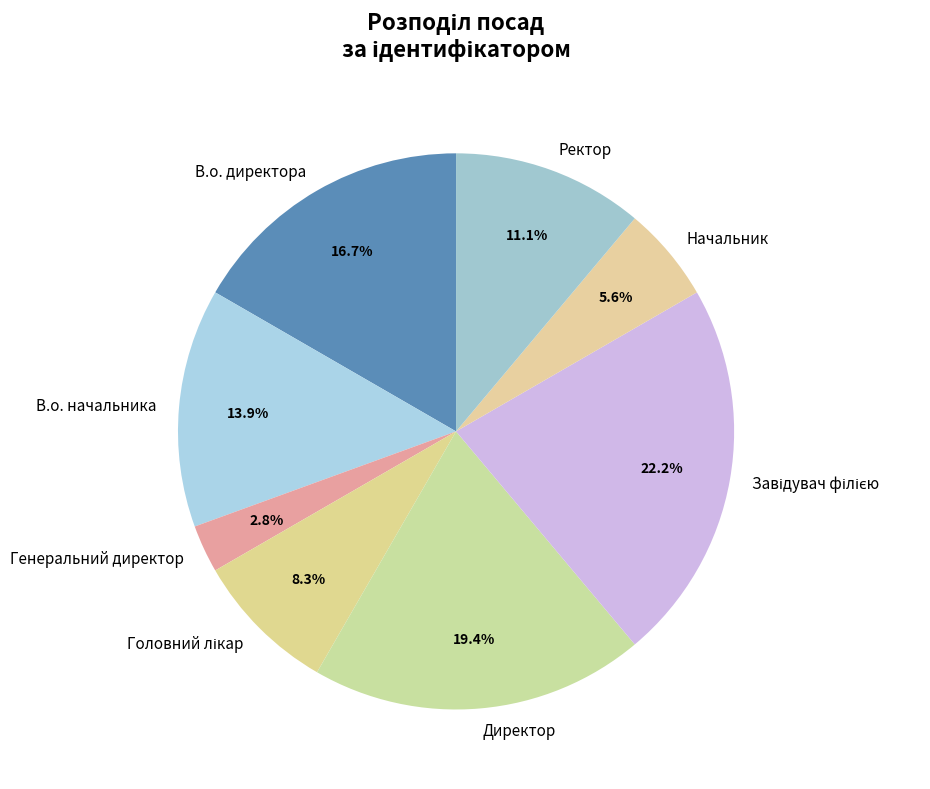

How much of the chart is everything except Ректор?

88.9%